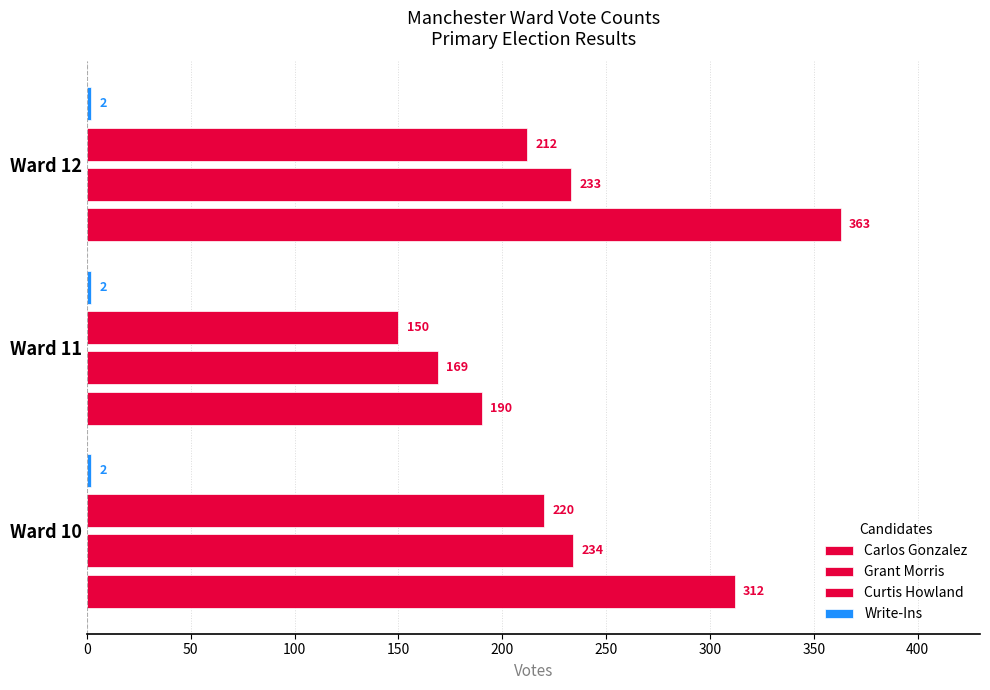

What is the value of the Carlos Gonzalez bar at the 3rd from the left?

363.0